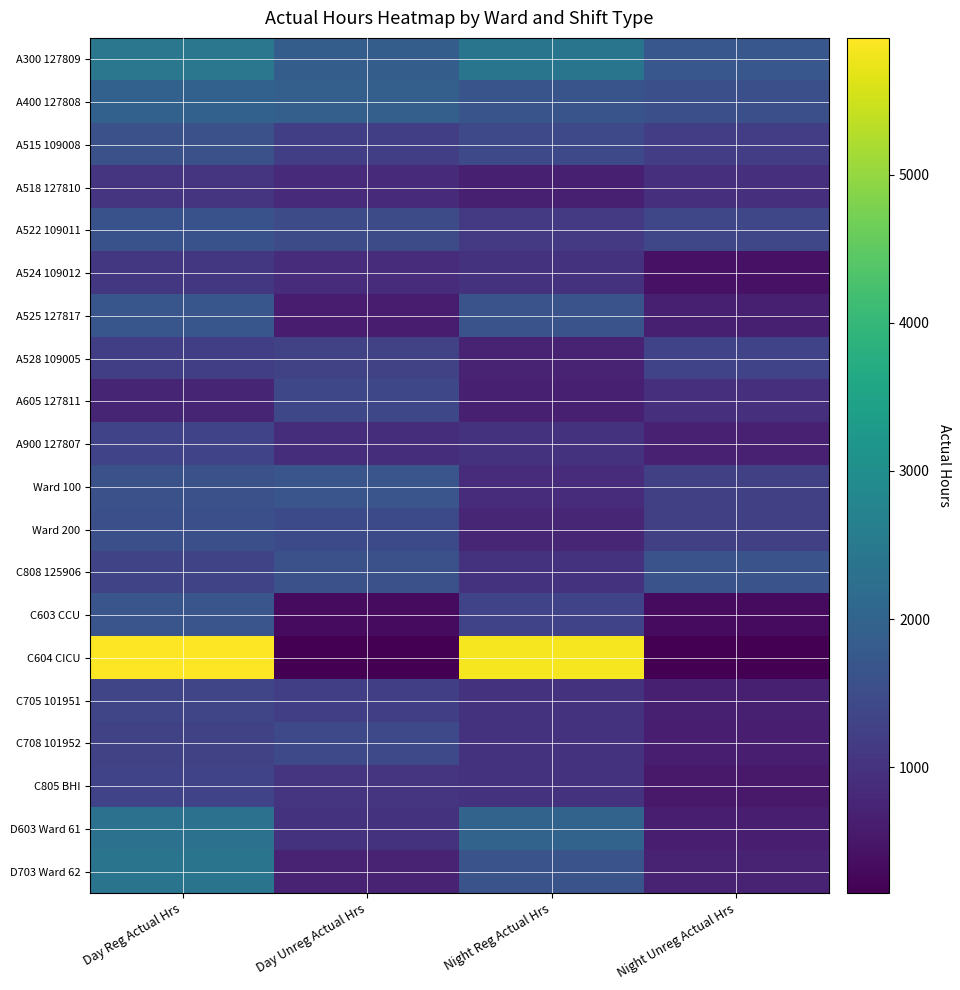

Reading left to right, what are all the values shown in this chart?

A300 127809: Day Reg Actual Hrs=2432.2	Day Unreg Actual Hrs=1846.5	Night Reg Actual Hrs=2396.8	Night Unreg Actual Hrs=1727.4
A400 127808: Day Reg Actual Hrs=1935.0	Day Unreg Actual Hrs=1898.0	Night Reg Actual Hrs=1643.2	Night Unreg Actual Hrs=1550.0
A515 109008: Day Reg Actual Hrs=1585.2	Day Unreg Actual Hrs=1222.8	Night Reg Actual Hrs=1419.2	Night Unreg Actual Hrs=1199.0
A518 127810: Day Reg Actual Hrs=1048.2	Day Unreg Actual Hrs=830.0	Night Reg Actual Hrs=662.0	Night Unreg Actual Hrs=924.0
A522 109011: Day Reg Actual Hrs=1615.2	Day Unreg Actual Hrs=1458.8	Night Reg Actual Hrs=1122.5	Night Unreg Actual Hrs=1385.7
A524 109012: Day Reg Actual Hrs=1076.5	Day Unreg Actual Hrs=884.5	Night Reg Actual Hrs=990.0	Night Unreg Actual Hrs=429.0
A525 127817: Day Reg Actual Hrs=1701.0	Day Unreg Actual Hrs=600.5	Night Reg Actual Hrs=1631.0	Night Unreg Actual Hrs=649.2
A528 109005: Day Reg Actual Hrs=1226.7	Day Unreg Actual Hrs=1274.0	Night Reg Actual Hrs=704.0	Night Unreg Actual Hrs=1319.8
A605 127811: Day Reg Actual Hrs=736.2	Day Unreg Actual Hrs=1398.0	Night Reg Actual Hrs=660.0	Night Unreg Actual Hrs=924.5
A900 127807: Day Reg Actual Hrs=1315.8	Day Unreg Actual Hrs=907.0	Night Reg Actual Hrs=990.0	Night Unreg Actual Hrs=671.0
Ward 100: Day Reg Actual Hrs=1584.5	Day Unreg Actual Hrs=1670.2	Night Reg Actual Hrs=880.0	Night Unreg Actual Hrs=1243.0
Ward 200: Day Reg Actual Hrs=1559.0	Day Unreg Actual Hrs=1451.2	Night Reg Actual Hrs=770.0	Night Unreg Actual Hrs=1254.1
C808 125906: Day Reg Actual Hrs=1328.5	Day Unreg Actual Hrs=1592.2	Night Reg Actual Hrs=990.2	Night Unreg Actual Hrs=1616.8
C603 CCU: Day Reg Actual Hrs=1683.8	Day Unreg Actual Hrs=323.1	Night Reg Actual Hrs=1309.0	Night Unreg Actual Hrs=308.0
C604 CICU: Day Reg Actual Hrs=5925.6	Day Unreg Actual Hrs=149.5	Night Reg Actual Hrs=5849.5	Night Unreg Actual Hrs=161.0
C705 101951: Day Reg Actual Hrs=1347.6	Day Unreg Actual Hrs=1212.2	Night Reg Actual Hrs=990.0	Night Unreg Actual Hrs=660.0
C708 101952: Day Reg Actual Hrs=1294.2	Day Unreg Actual Hrs=1417.6	Night Reg Actual Hrs=990.0	Night Unreg Actual Hrs=627.5
C805 BHI: Day Reg Actual Hrs=1322.0	Day Unreg Actual Hrs=1025.0	Night Reg Actual Hrs=989.5	Night Unreg Actual Hrs=550.0
D603 Ward 61: Day Reg Actual Hrs=2293.7	Day Unreg Actual Hrs=985.8	Night Reg Actual Hrs=1983.2	Night Unreg Actual Hrs=627.0
D703 Ward 62: Day Reg Actual Hrs=2367.3	Day Unreg Actual Hrs=718.5	Night Reg Actual Hrs=1634.5	Night Unreg Actual Hrs=727.0